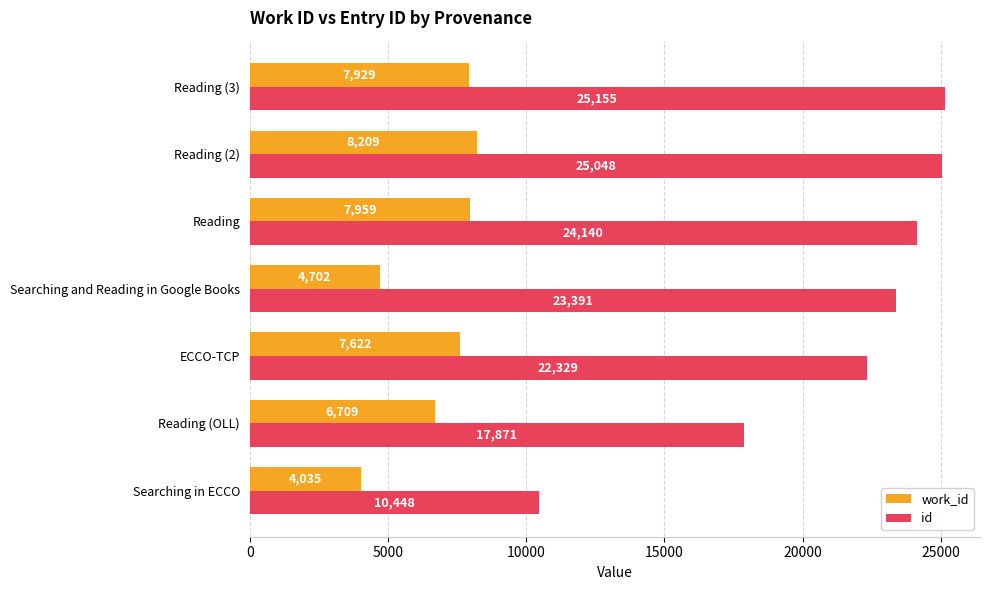

What is the sum of all id values?

148382